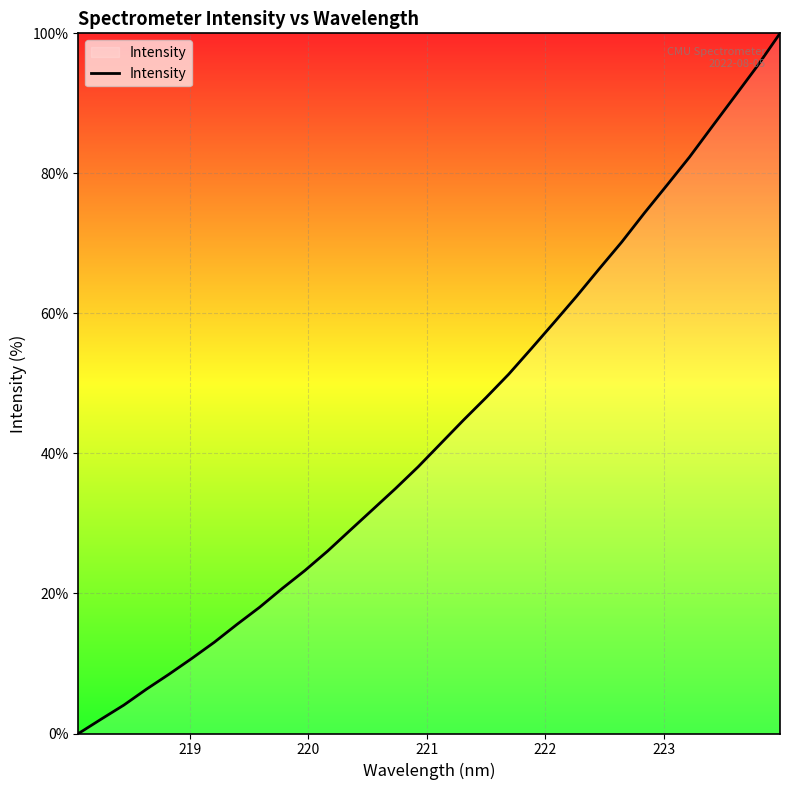

What is the greatest value displayed?

100.0